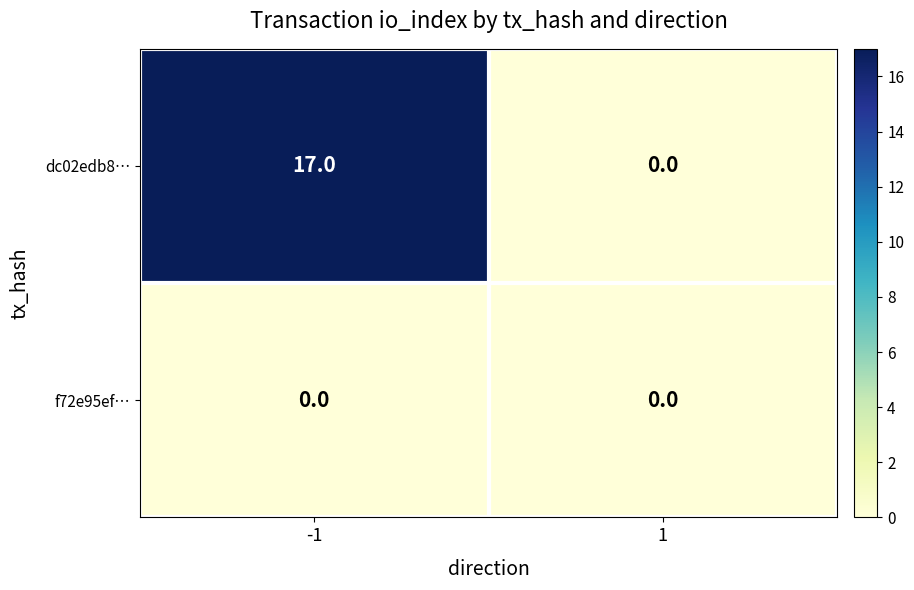

Which series has the widest spread of values?

dc02edb8…